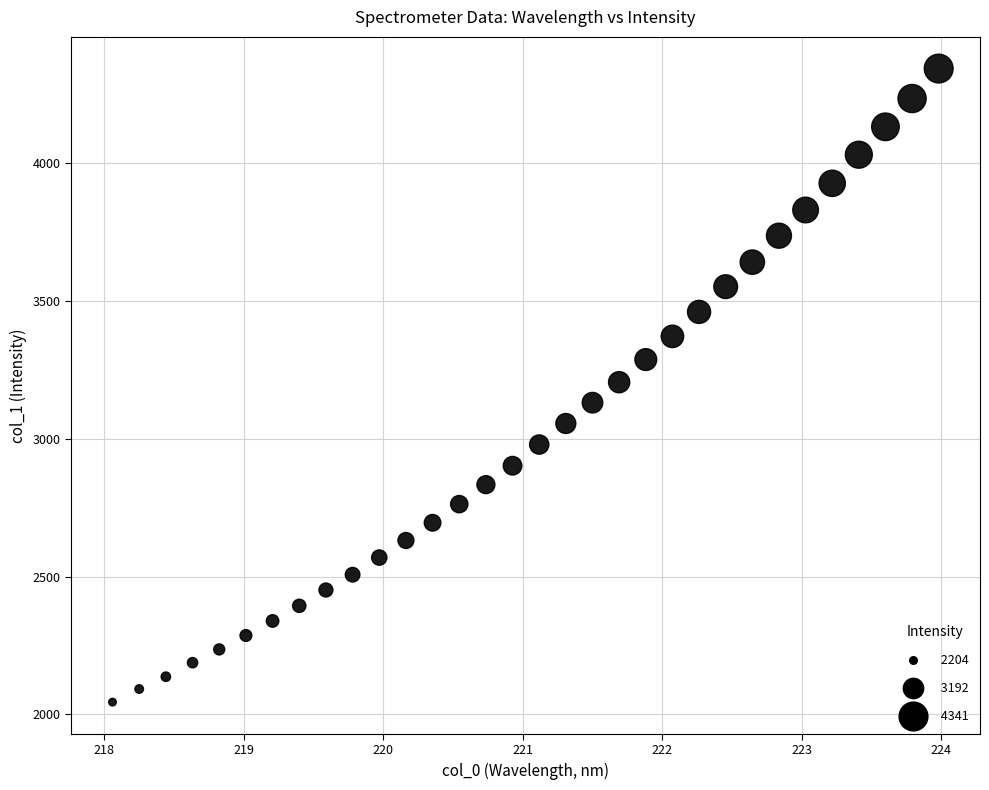

What is the range of X values (max minus min)?

5.9